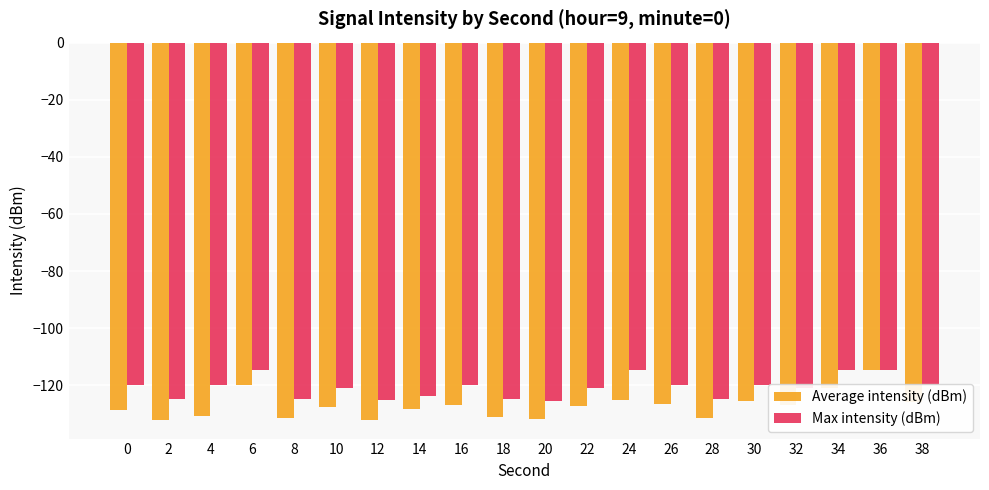

What is the maximum value for Max intensity (dBm)?

-114.5